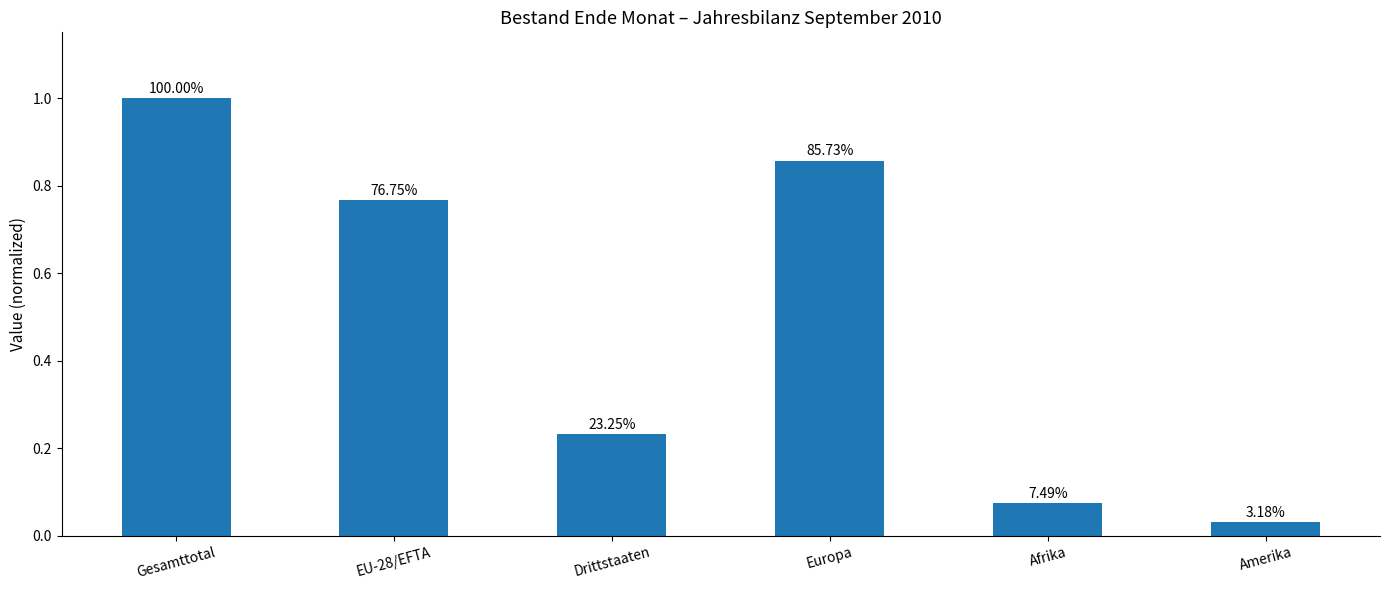

At which category does the chart reach its peak across all series?

Gesamttotal